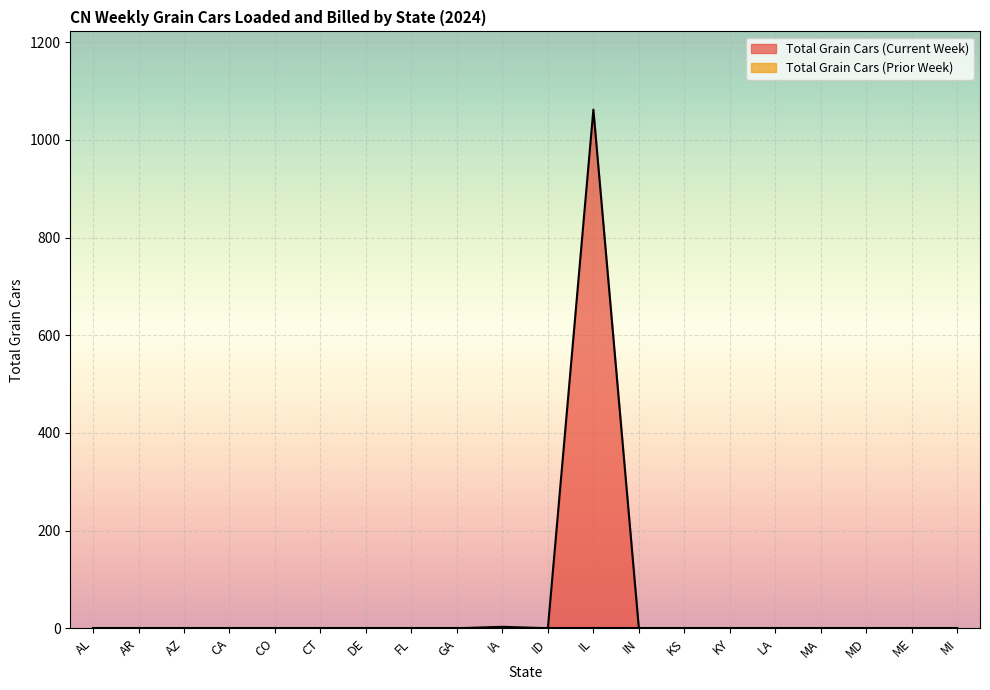

What is the difference between the second highest and minimum values?

3